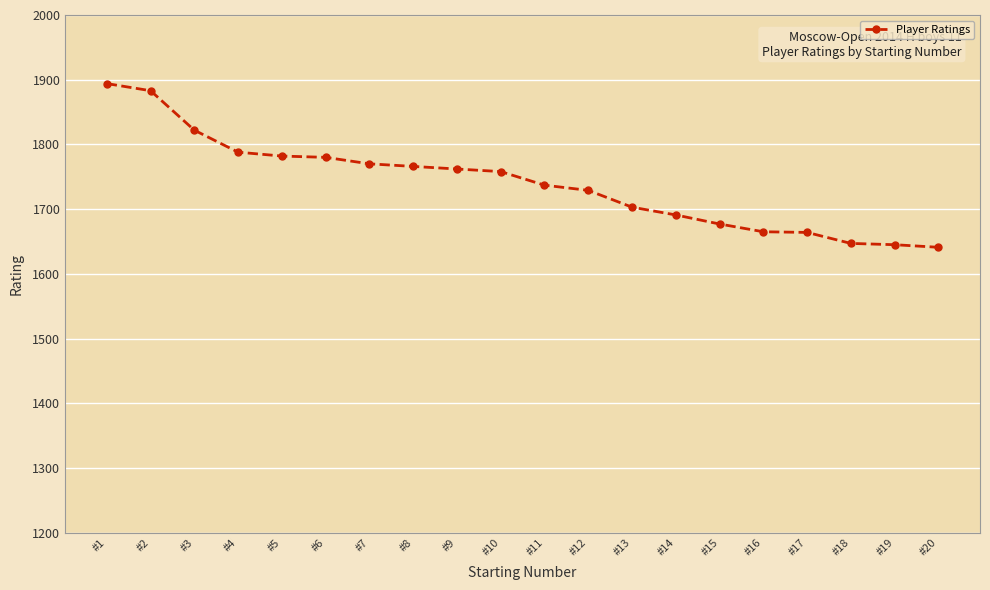

What is the smallest value displayed?

1641